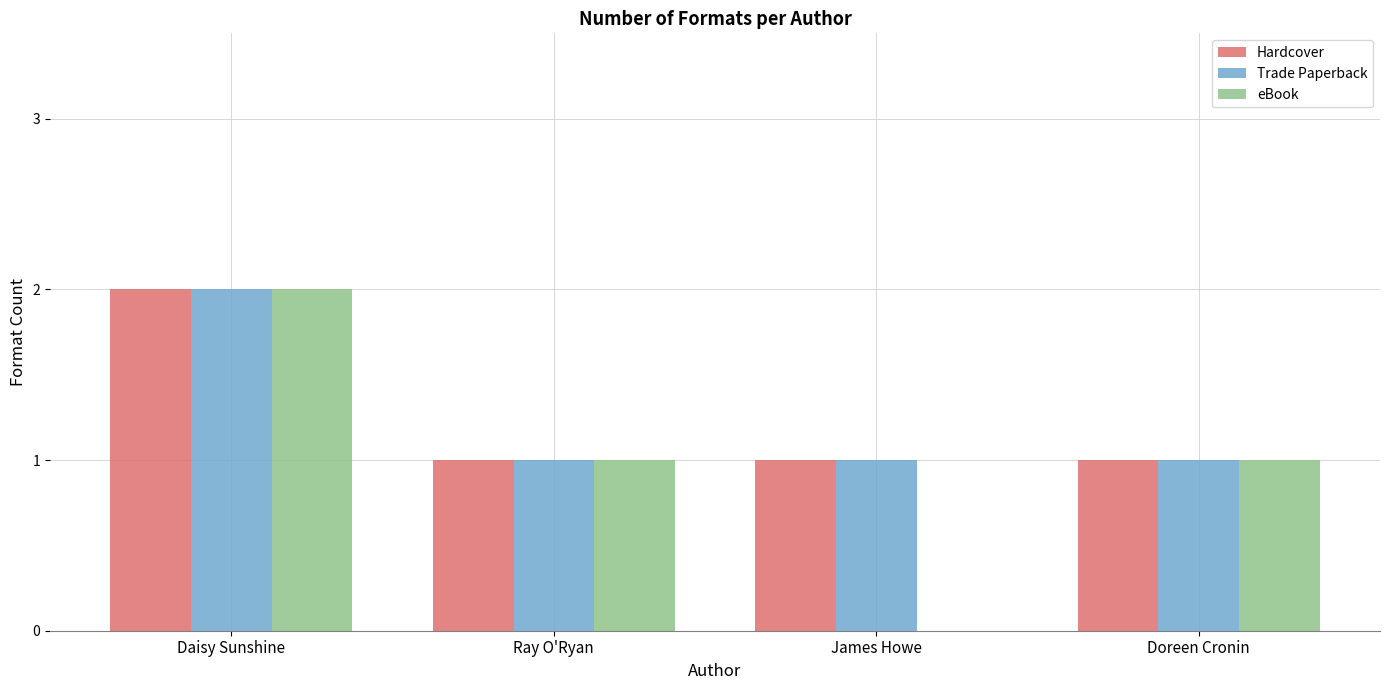

Is the value of Hardcover at Doreen Cronin greater than the value of eBook at Daisy Sunshine?

No